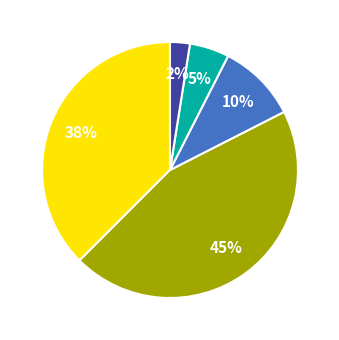

Does any single category account for the majority?

No